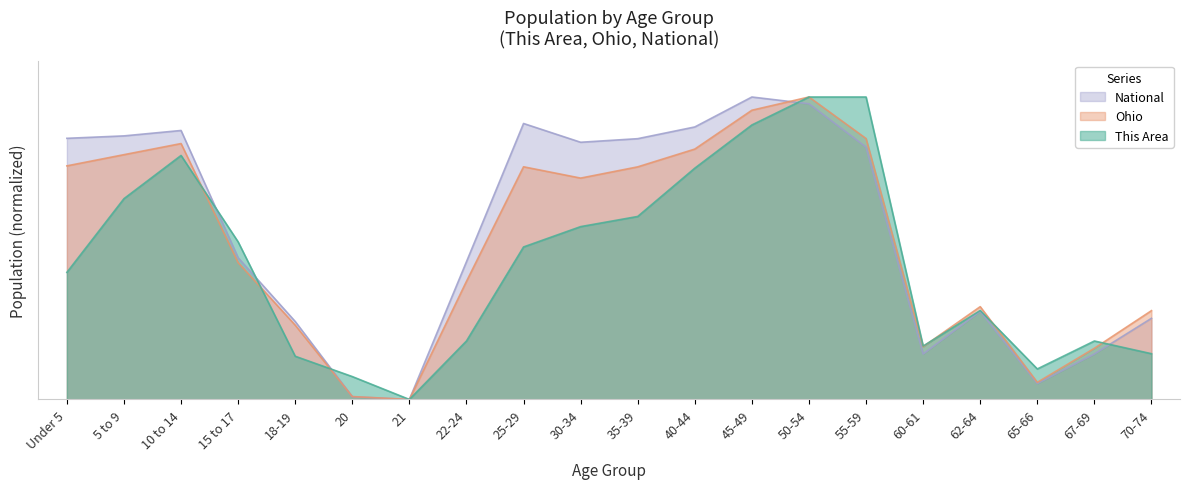

How many interior local peaks does the National series have?

4